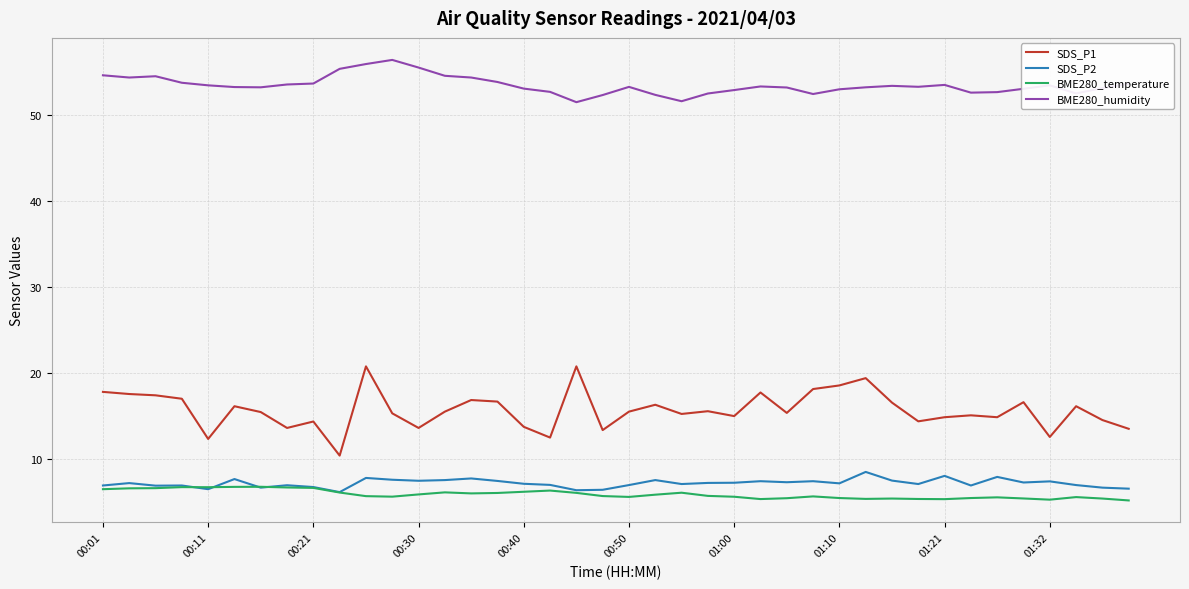

What is the greatest value displayed?

56.5